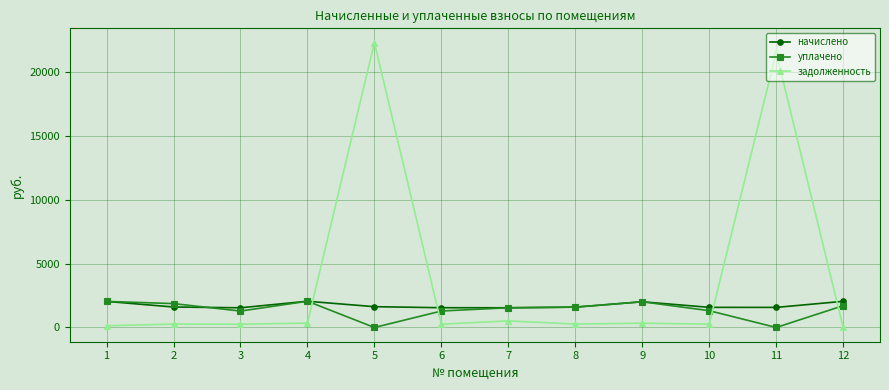

At which category is the sum across all series the highest?

5